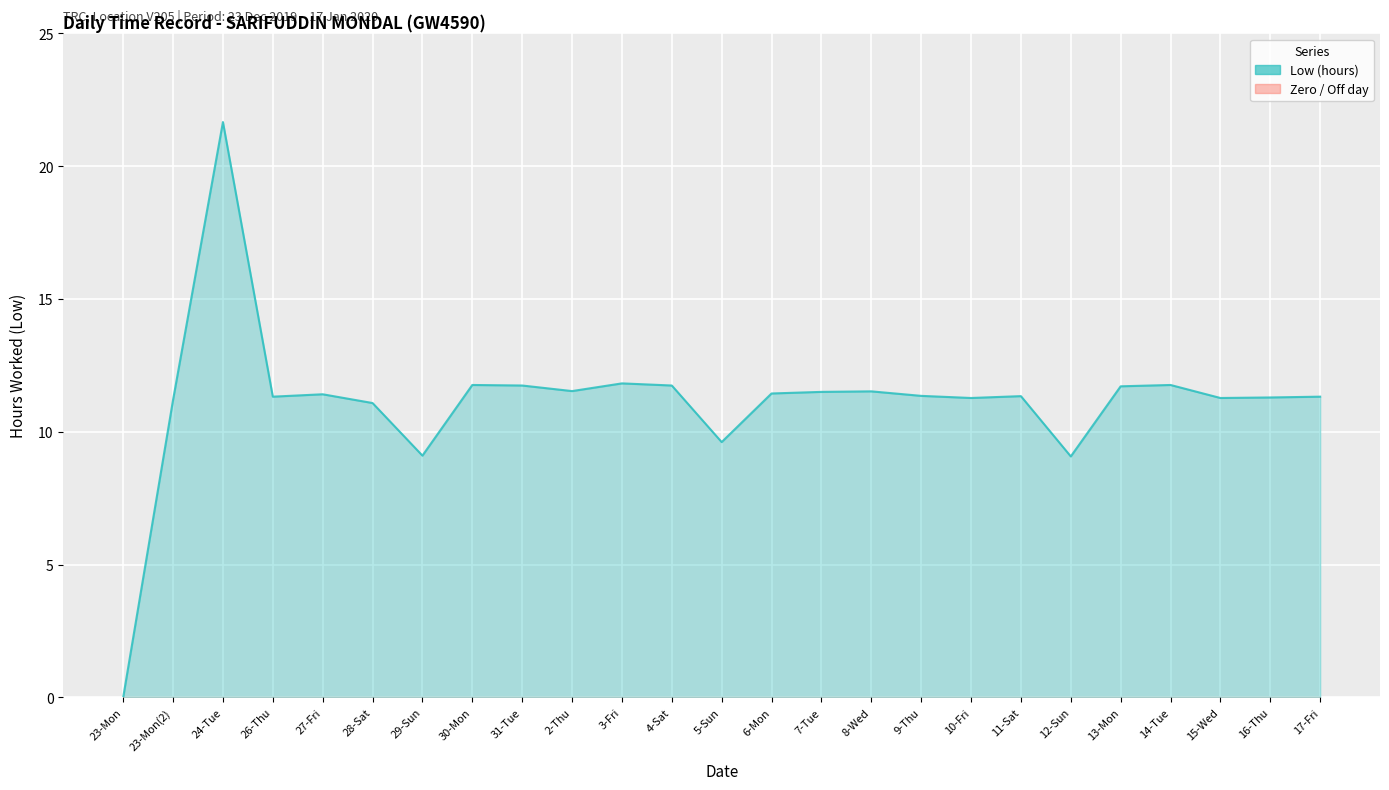

At which category does the data reach its first local peak?

24-Tue